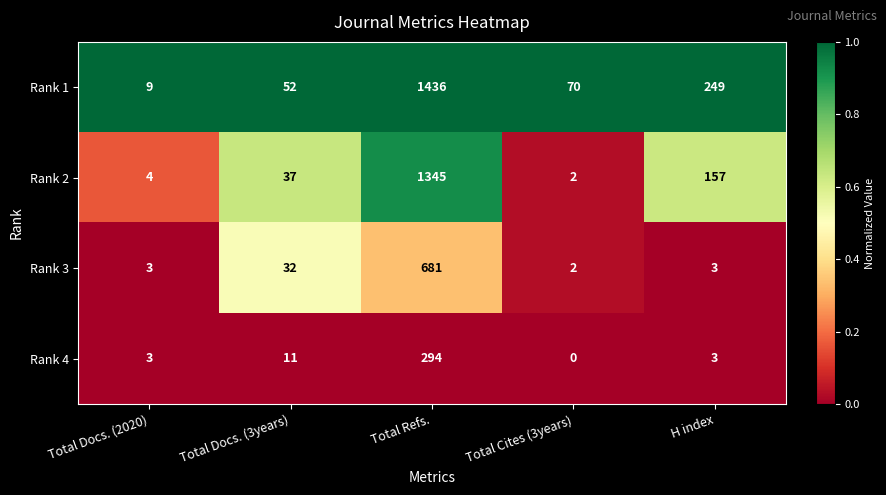

Which series has the largest total across all categories?

Rank 1